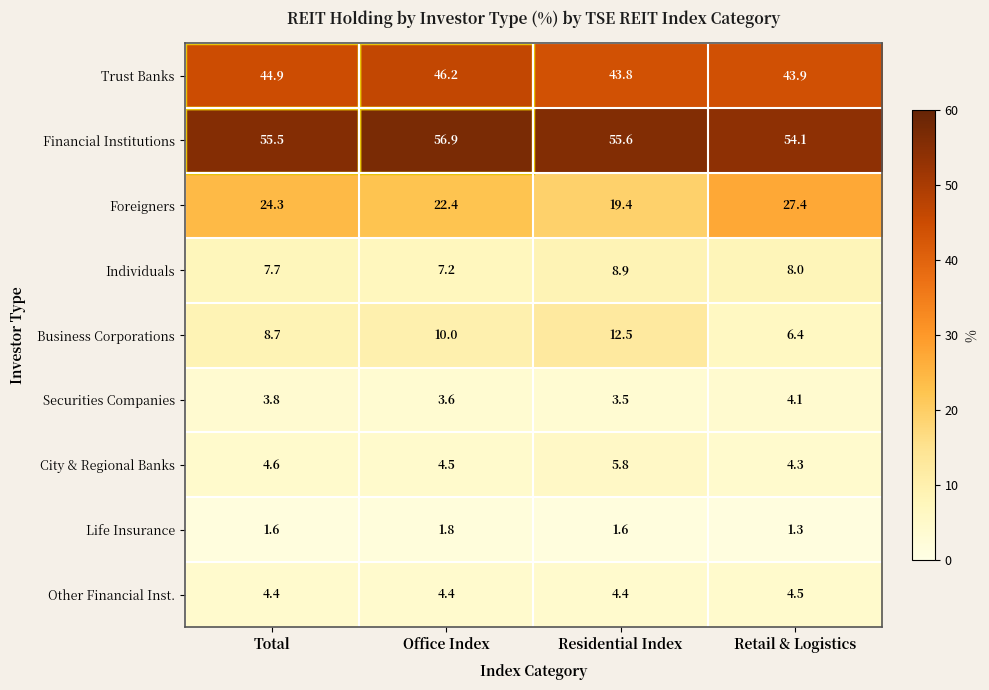

At which label does Trust Banks first exceed 44?

Total